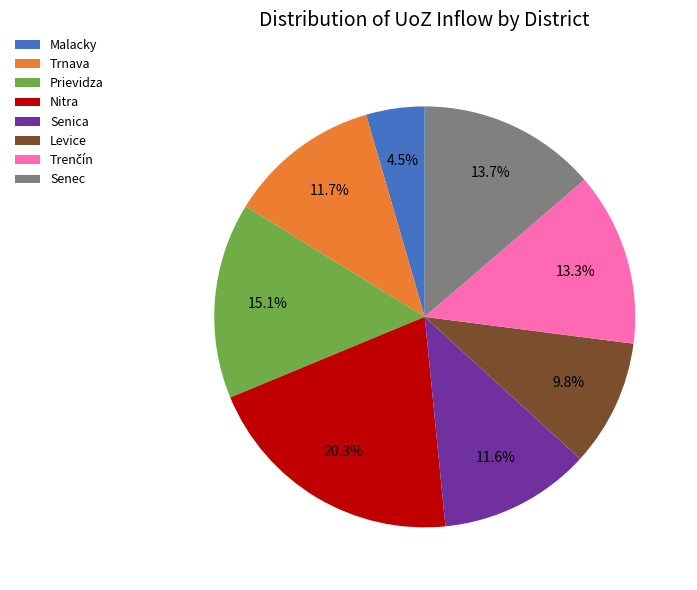

What is the ratio of the value at Prievidza to the value at Senec?

1.1